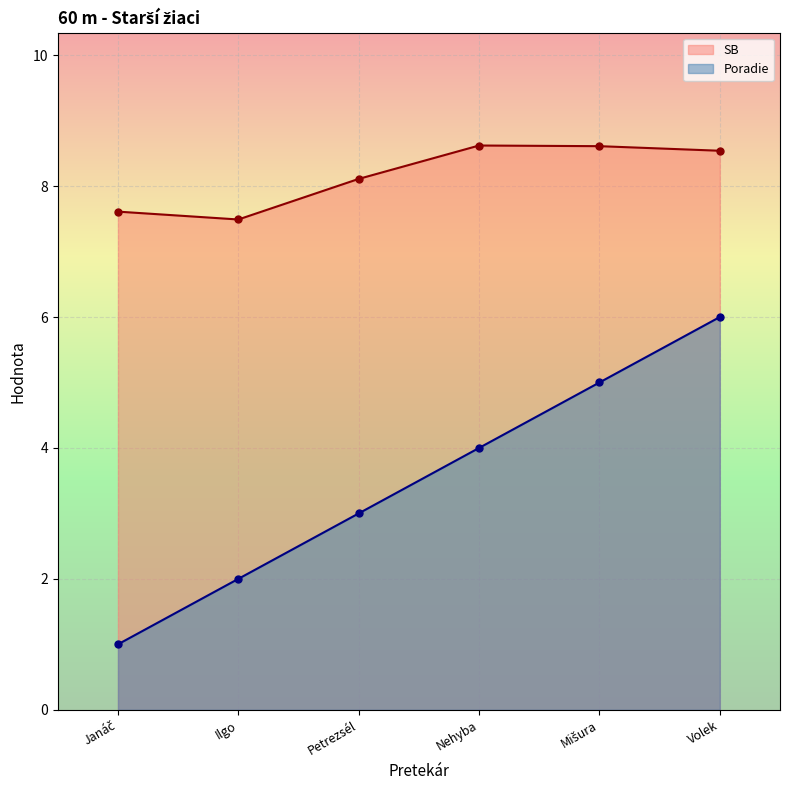

What is the minimum value shown in the chart?

1.0